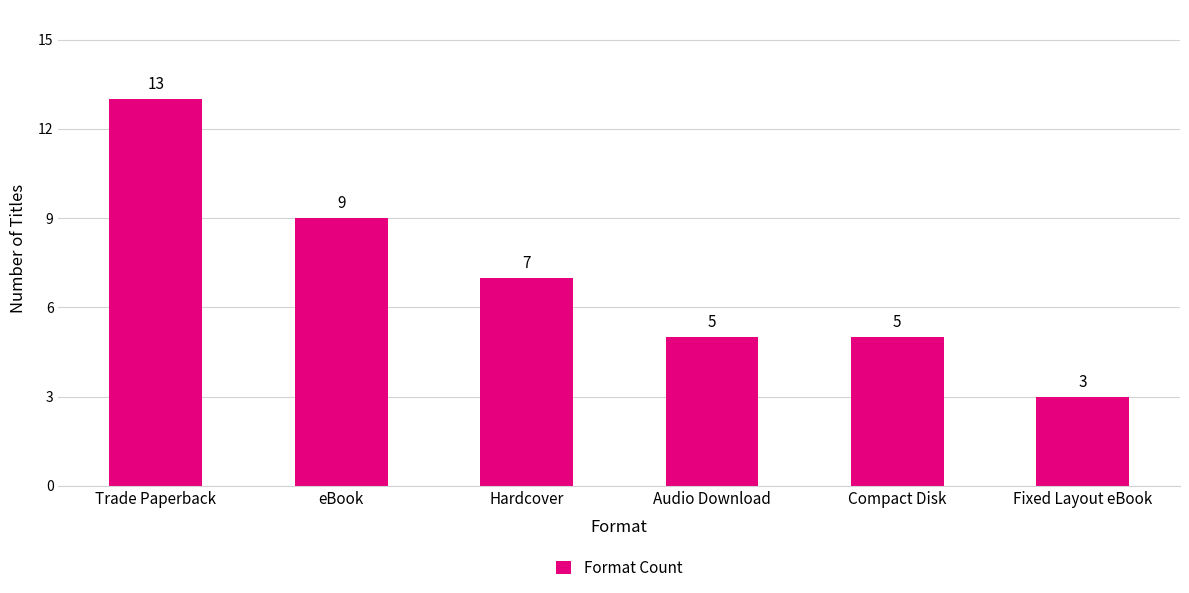

Between Audio Download and Fixed Layout eBook, which is larger?

Audio Download